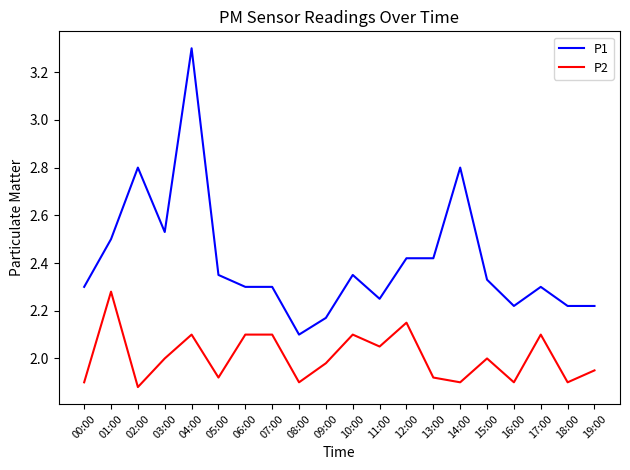

At which label does P2 reach its minimum?

02:00